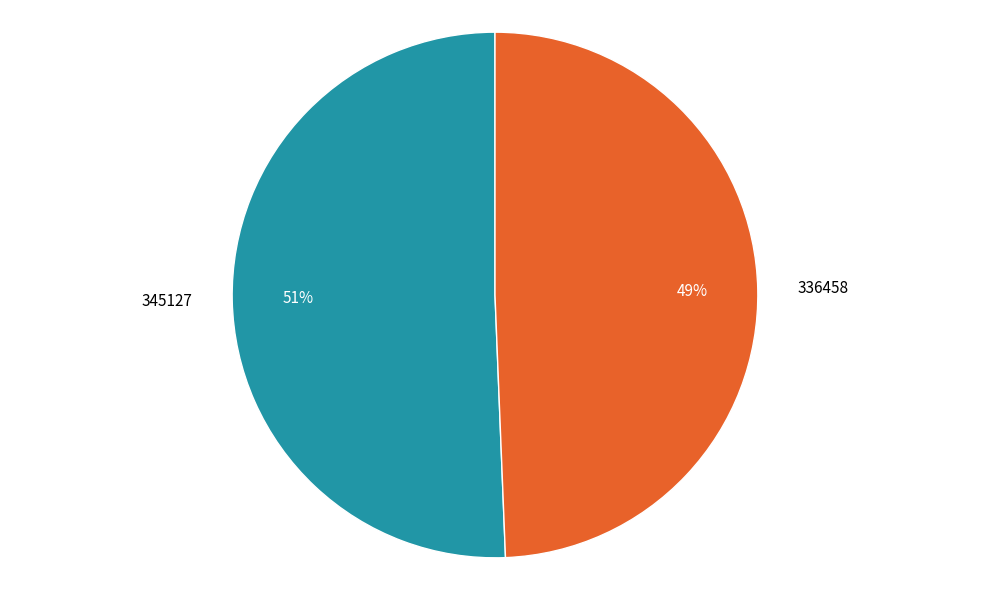

Count the number of slices in the pie.

2